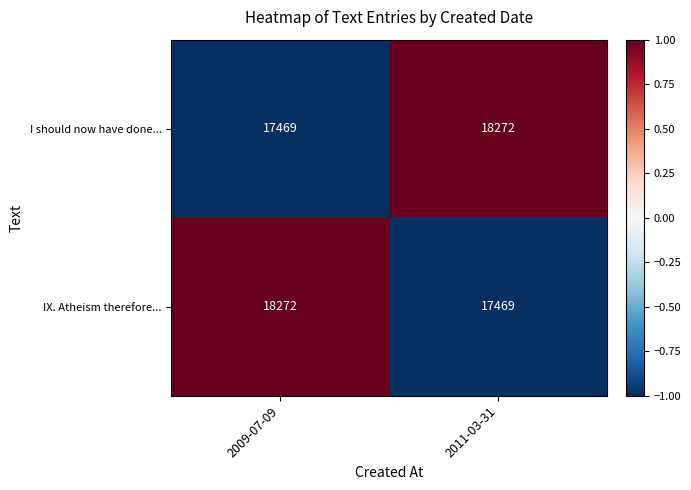

List the labels in order of I should now have done... value, smallest first.

2009-07-09, 2011-03-31